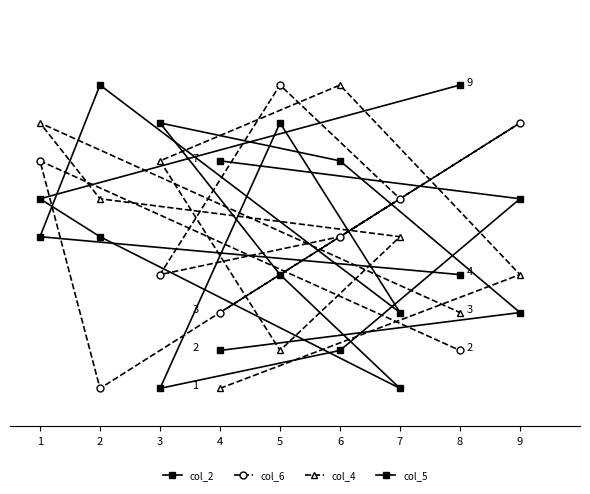

What is the difference between the maximum and minimum values in the col_4 series?

8